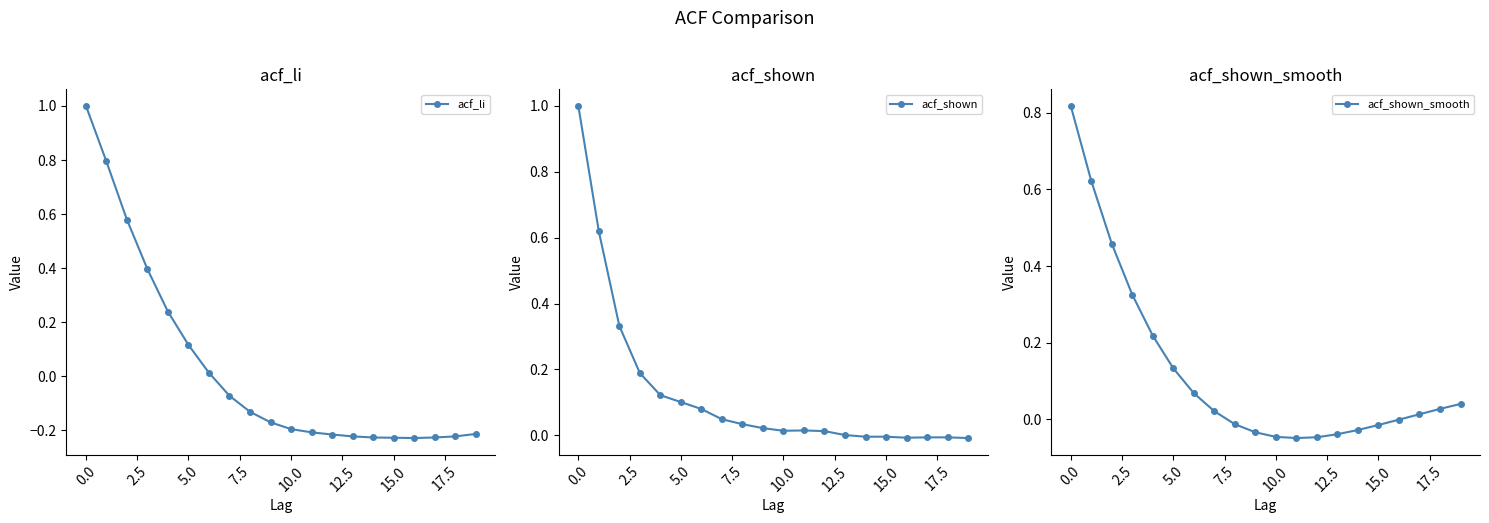

How many positive values does the acf_shown series have?

14